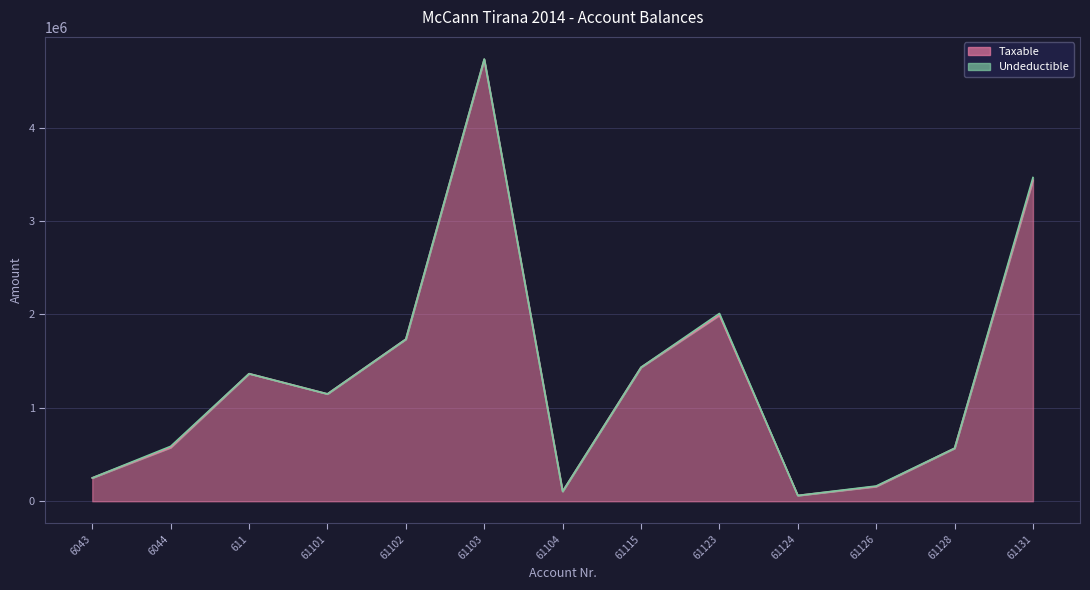

Reading right to left, what are all the values shown in this chart?

61131=3437988.5	61128=567460.5	61126=157990.0	61124=61813.2	61123=1991862.2	61115=1433753.2	61104=105900.0	61103=4731146.9	61102=1735151.5	61101=1149043.7	611=1366068.5	6044=575296.9	6043=250227.1